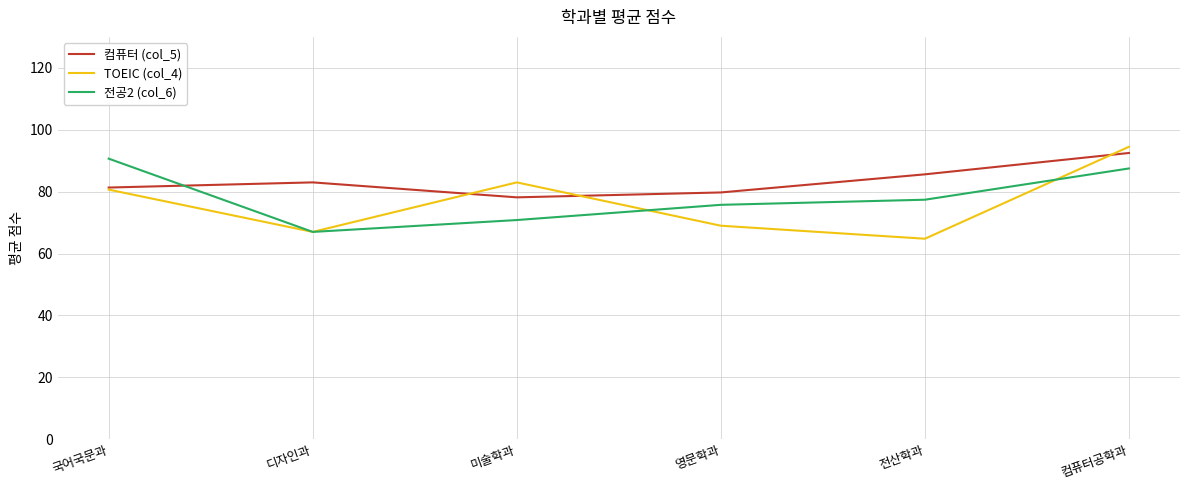

The 컴퓨터 (col_5) series shows 110.2 at 디자인과. True or false?

False